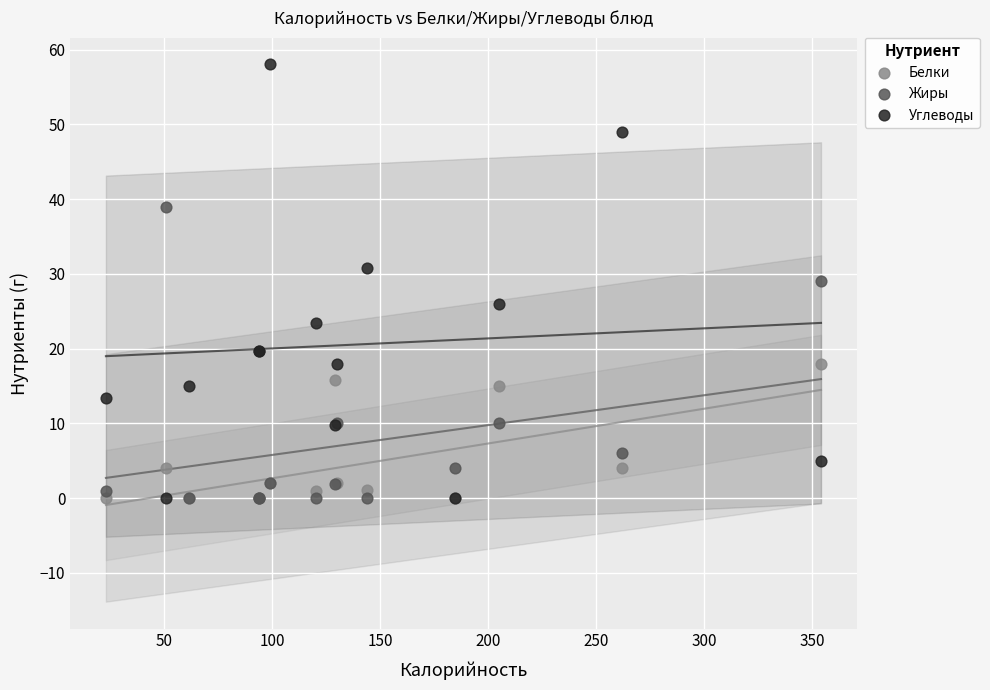

What are all the series names shown in the legend?

Белки, Жиры, Углеводы